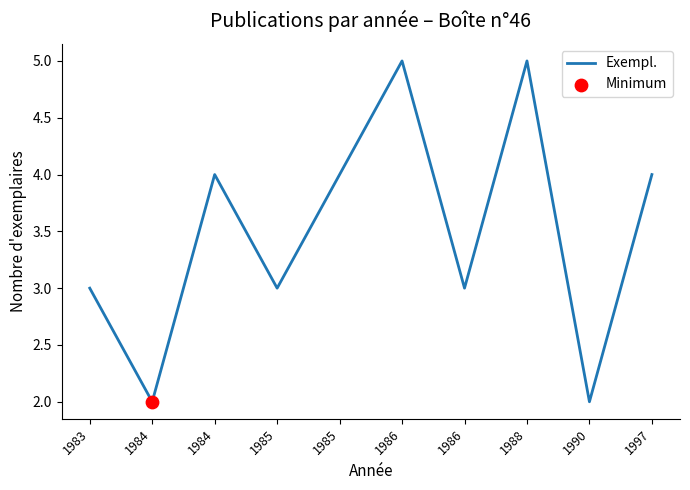

Is this an area chart (filled region under the line)?

No